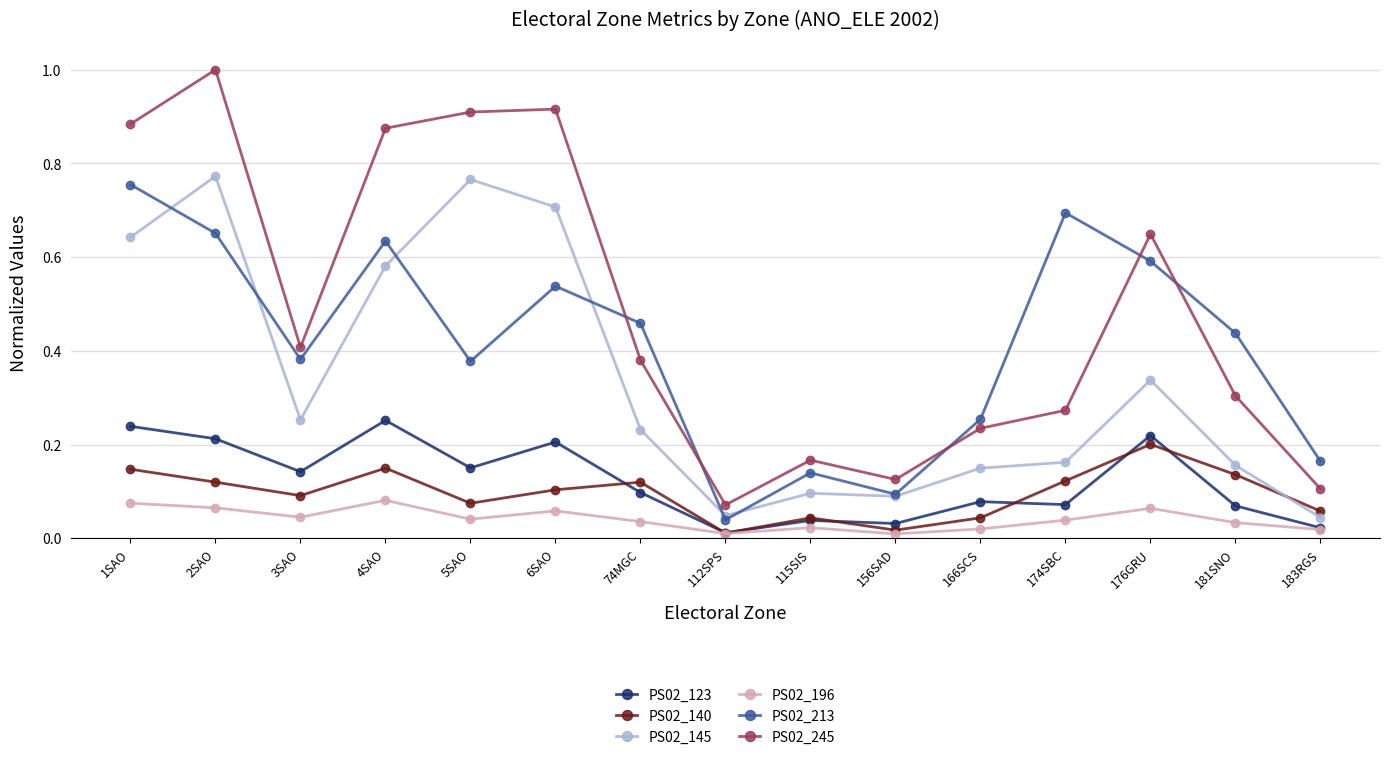

Does the chart display data point markers on the line(s)?

Yes